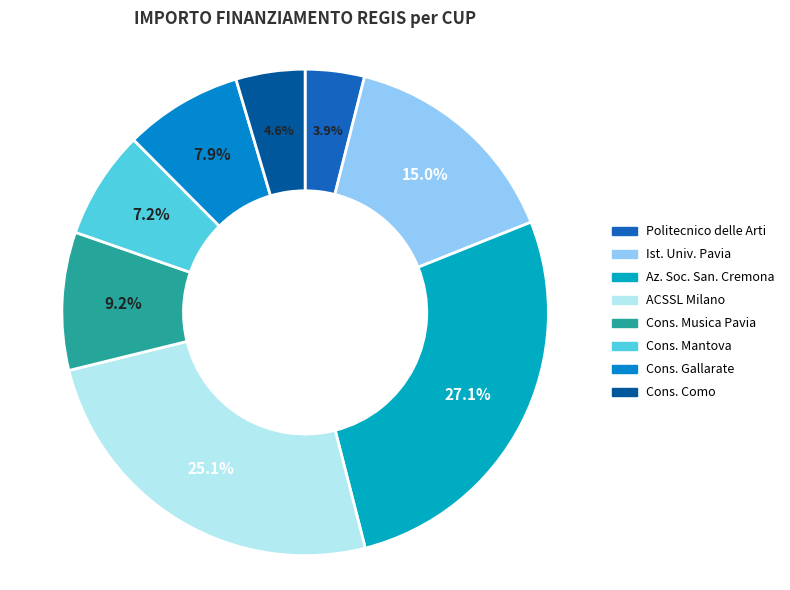

Is there any slice that represents more than half of the pie?

No